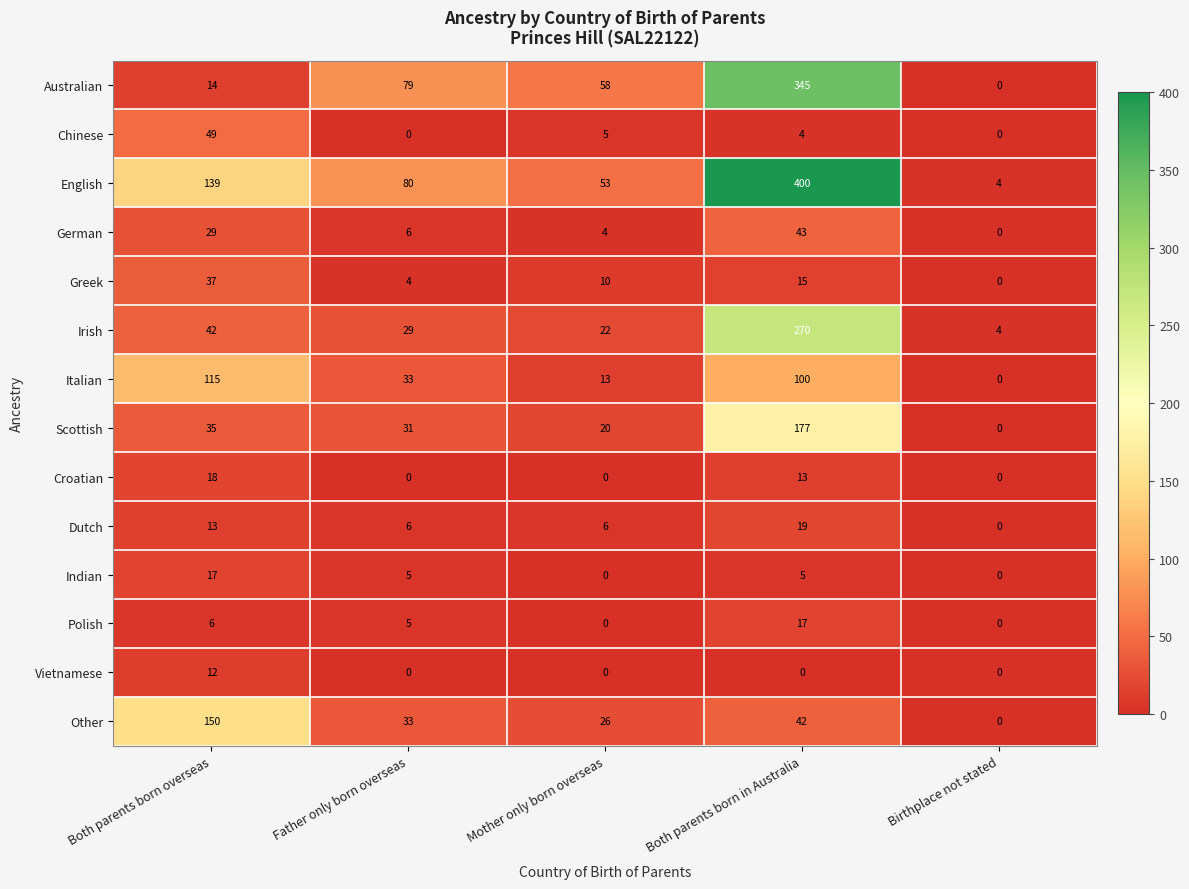

What is the total value across all series at Father only born overseas?

311